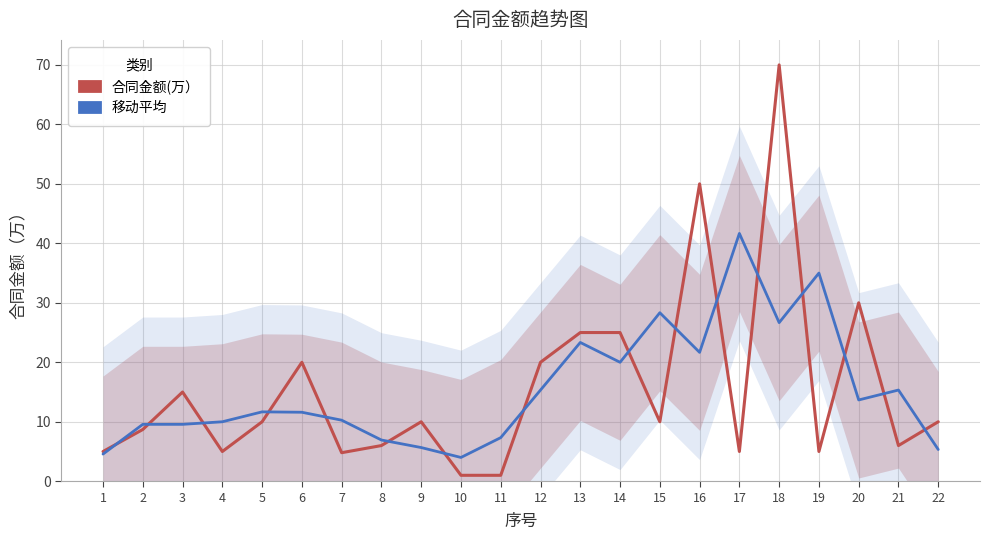

True or false: 合同金额(万） and 移动平均 intersect in this chart.

True